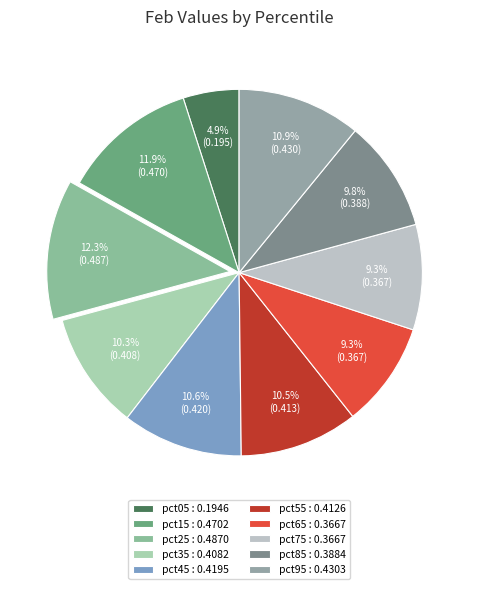

To the nearest percent, what portion does pct85 represent?

10%